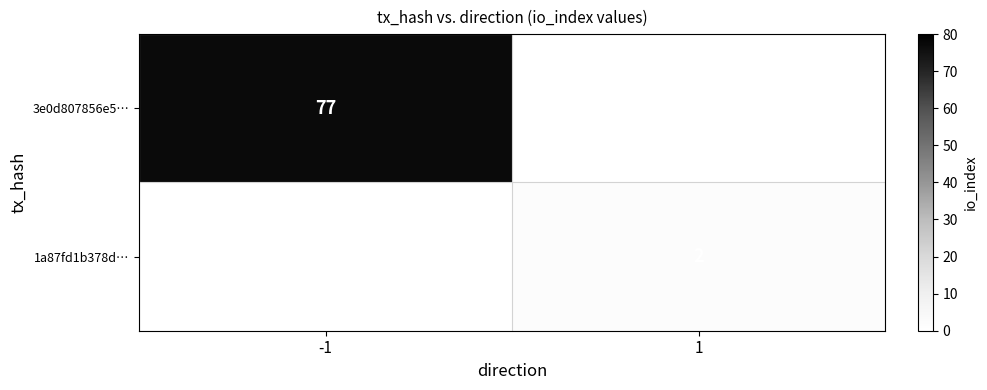

The value of 1a87fd1b378d… at 1 is 3. True or false?

False